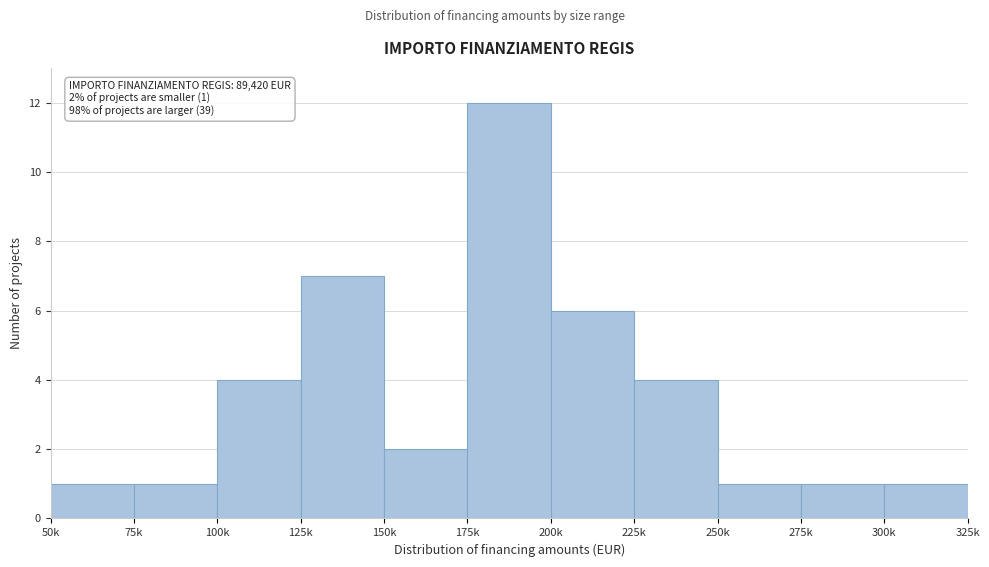

Reading left to right, extract all data points from this chart.

50k=1	75k=1	100k=4	125k=7	150k=2	175k=12	200k=6	225k=4	250k=1	275k=1	300k=1